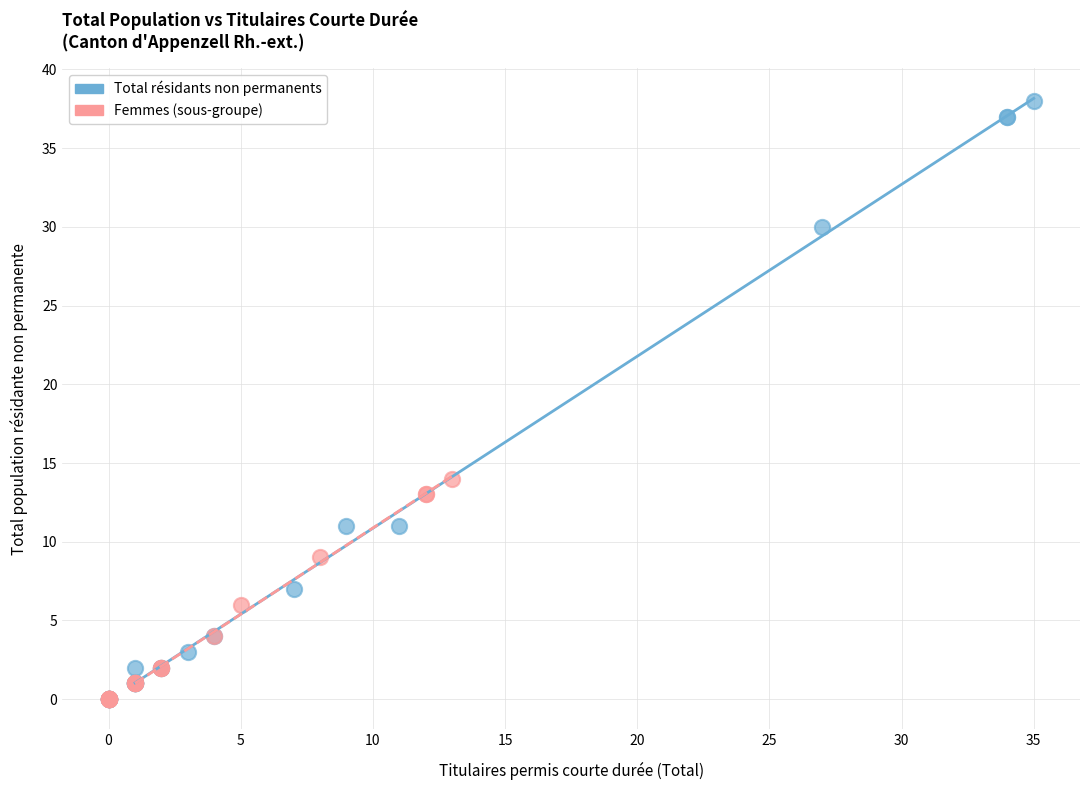

What are all the series names shown in the legend?

Total résidants non permanents, Femmes (sous-groupe)